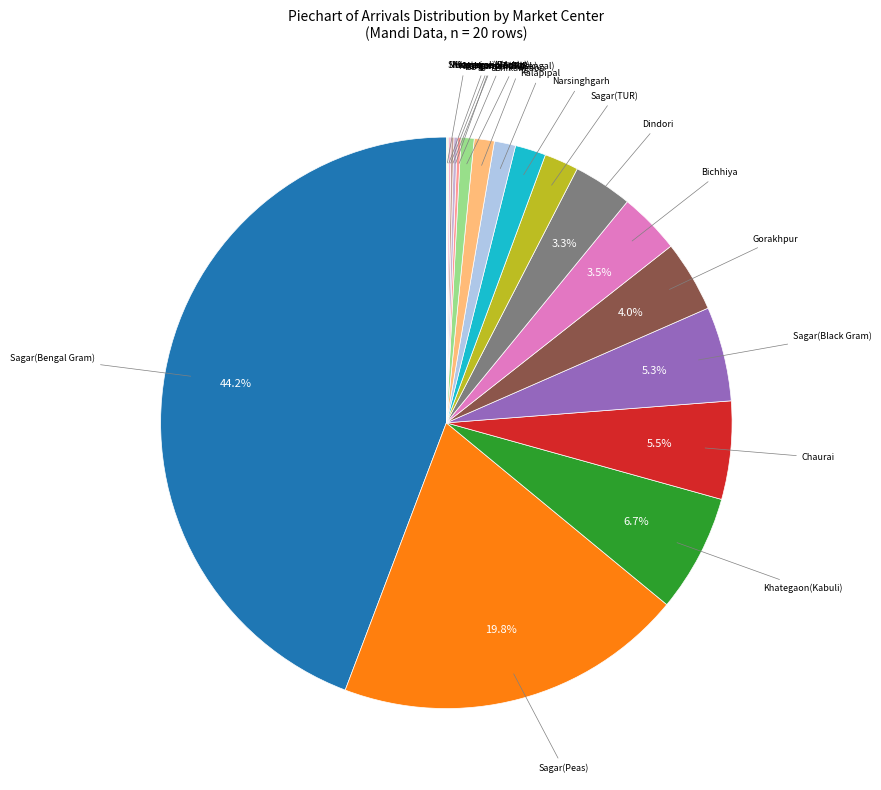

True or false: Sagar(TUR) accounts for 16% of the total.

False